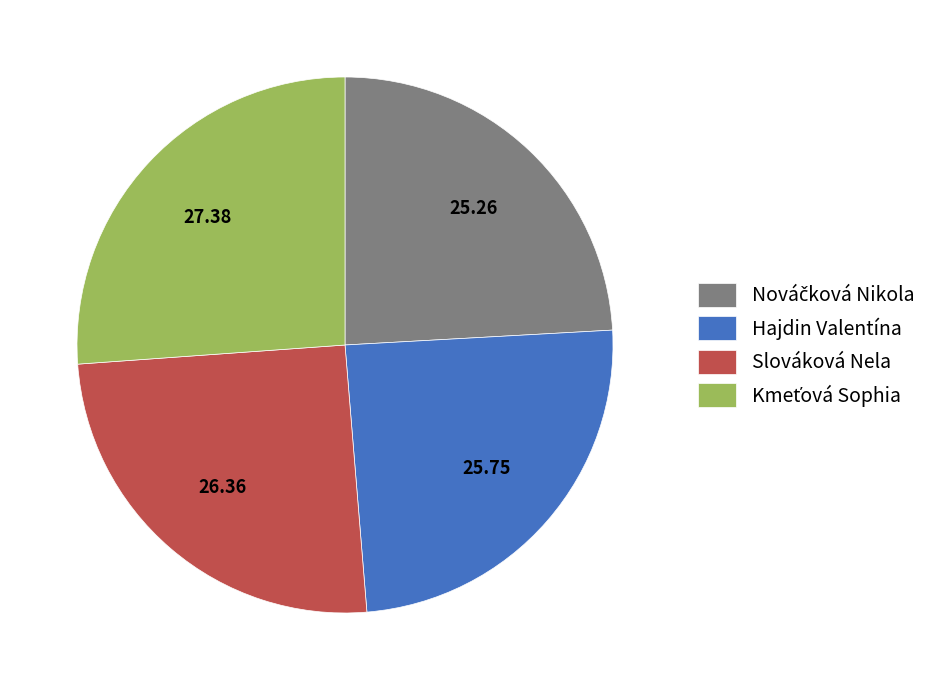

Is there a majority slice in this chart?

No